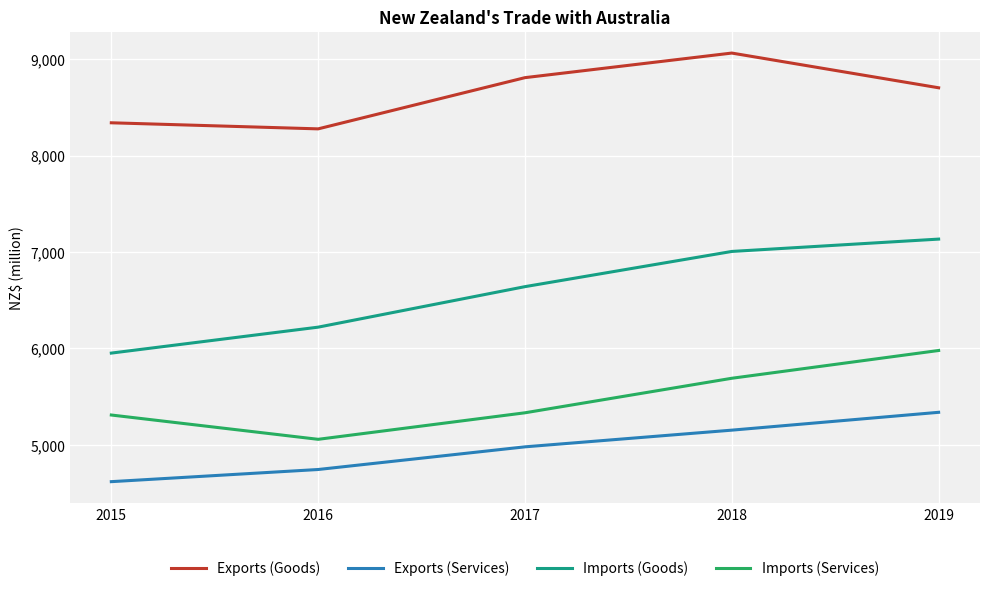

How many categories are shown in the chart?

5